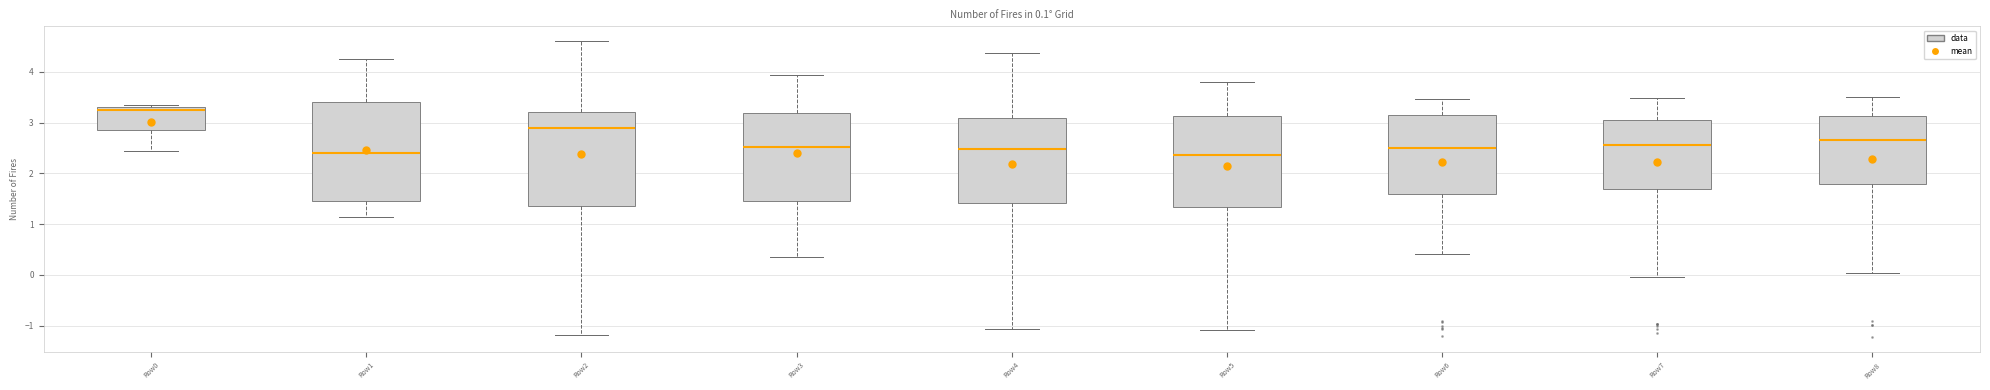

Which box's median line is the highest?

Row0